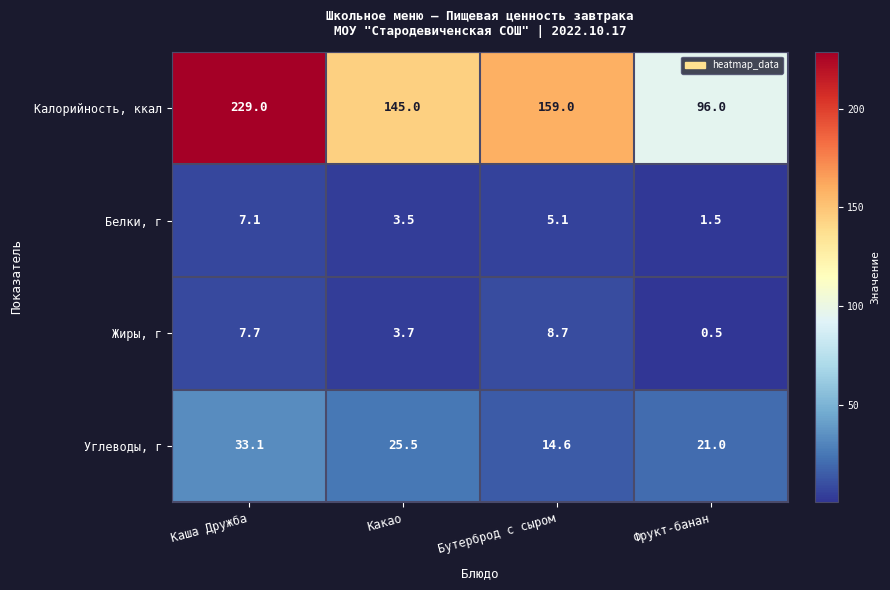

What is the minimum value for Калорийность, ккал?

96.0